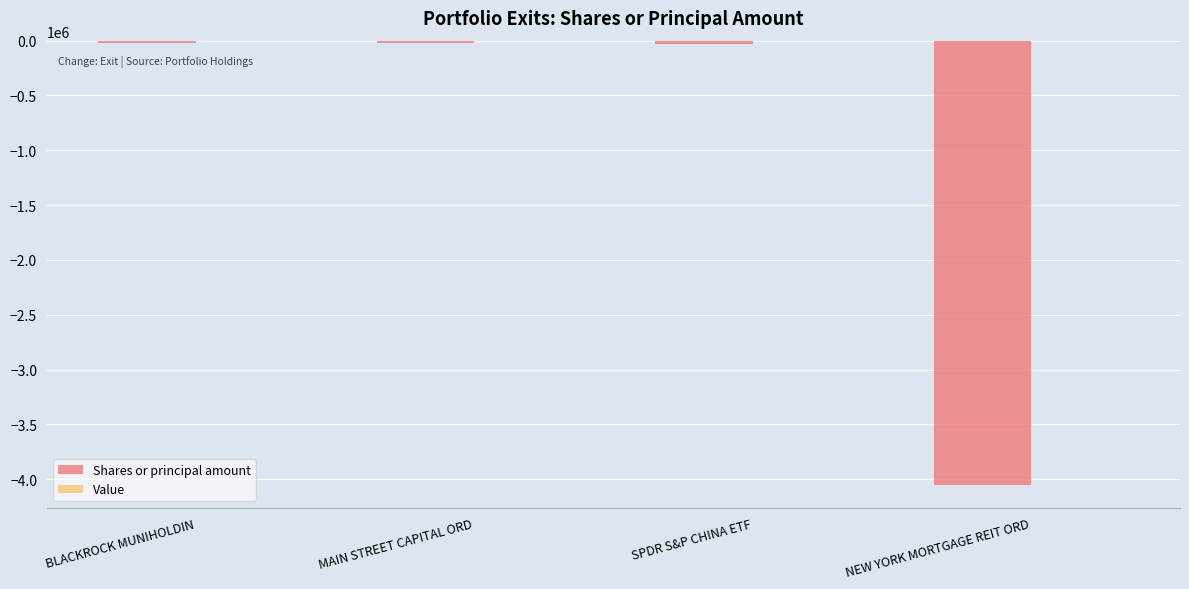

What is the difference between the maximum and minimum values?

4040014